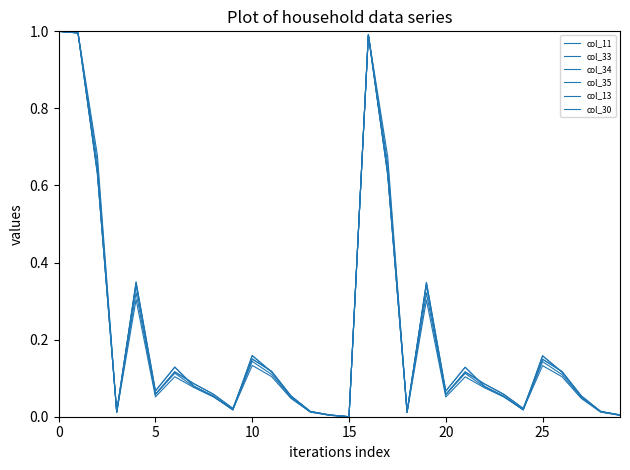

How many lines are shown in the chart?

6